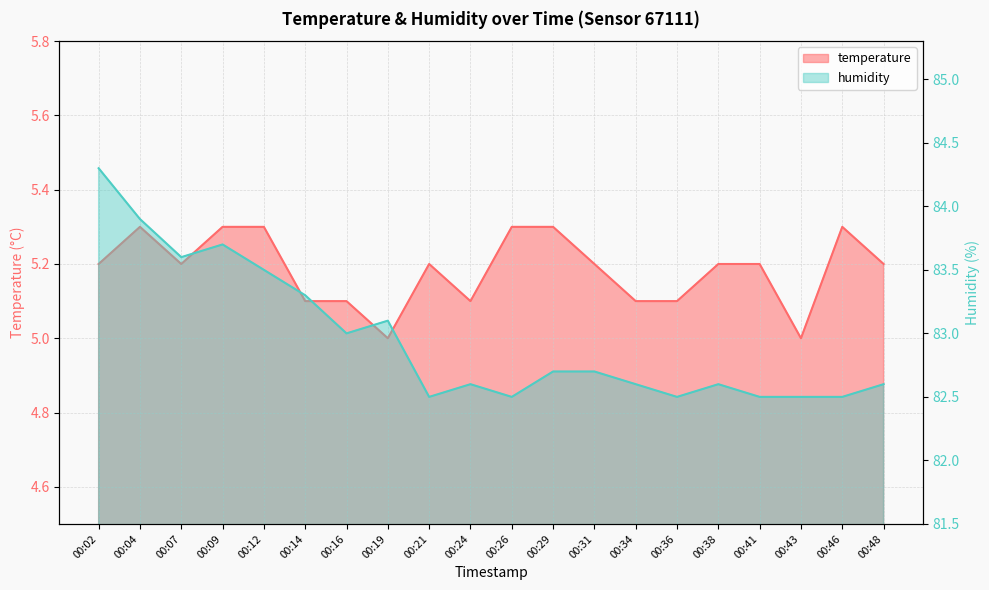

True or false: temperature and humidity cross at least once.

False